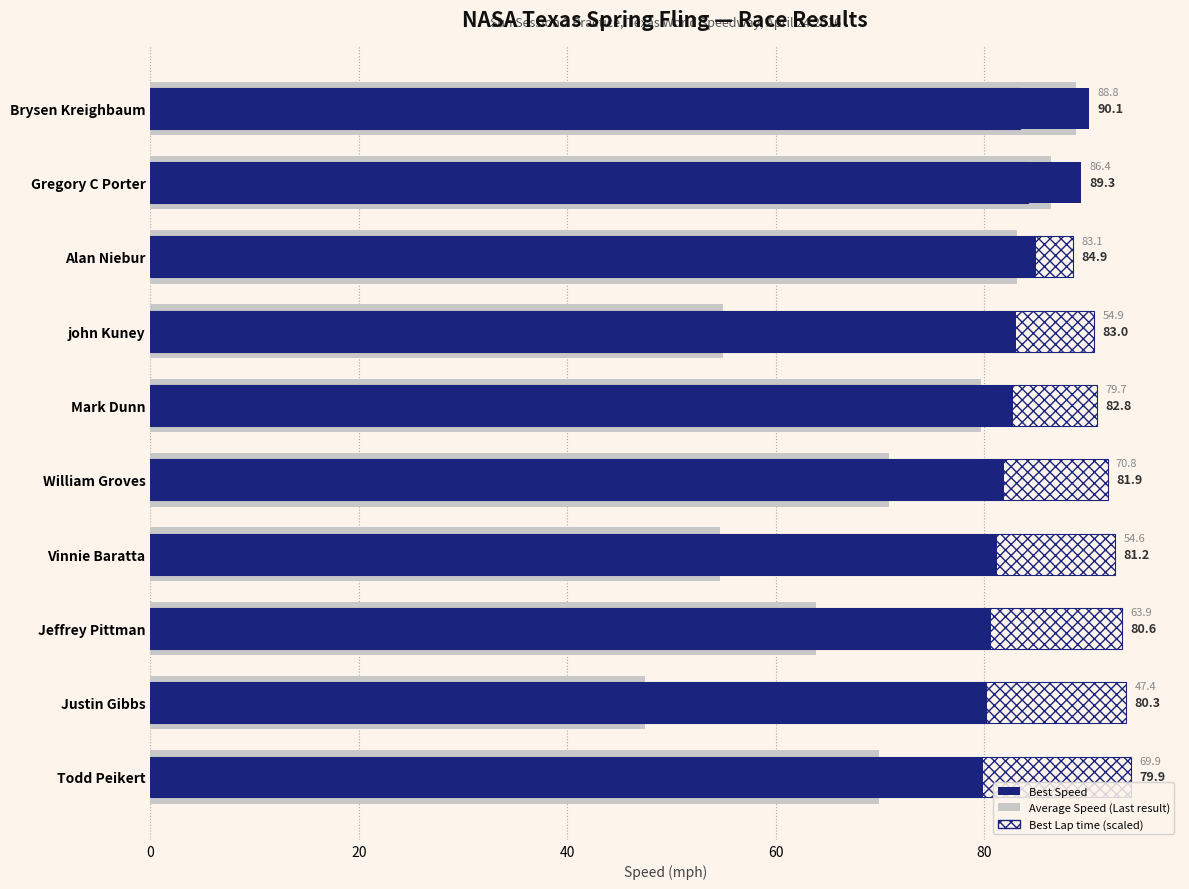

Which series has the widest spread of values?

Average Speed